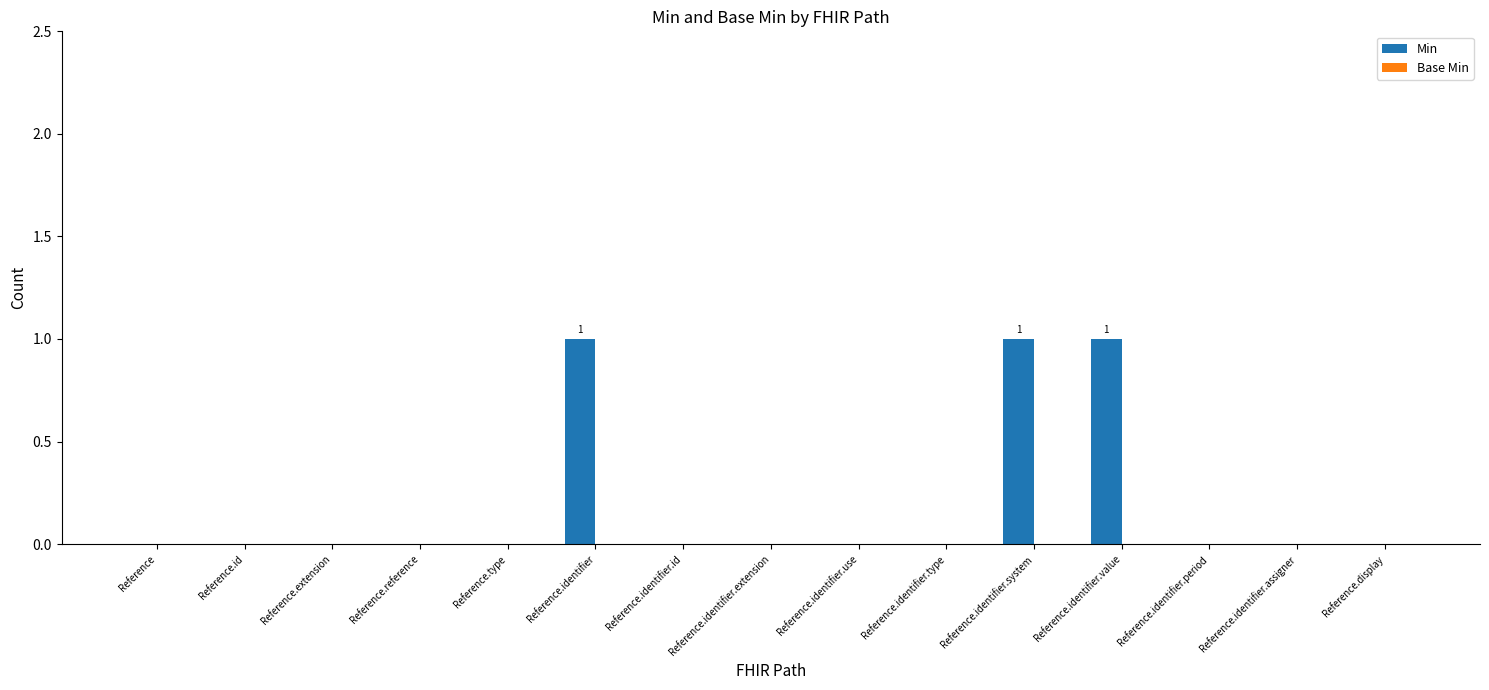

Are the bars horizontal?

No